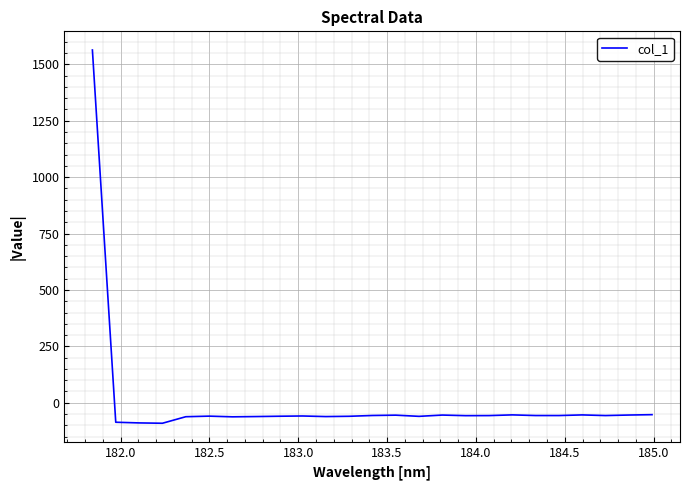

What is the minimum value shown in the chart?

-90.8